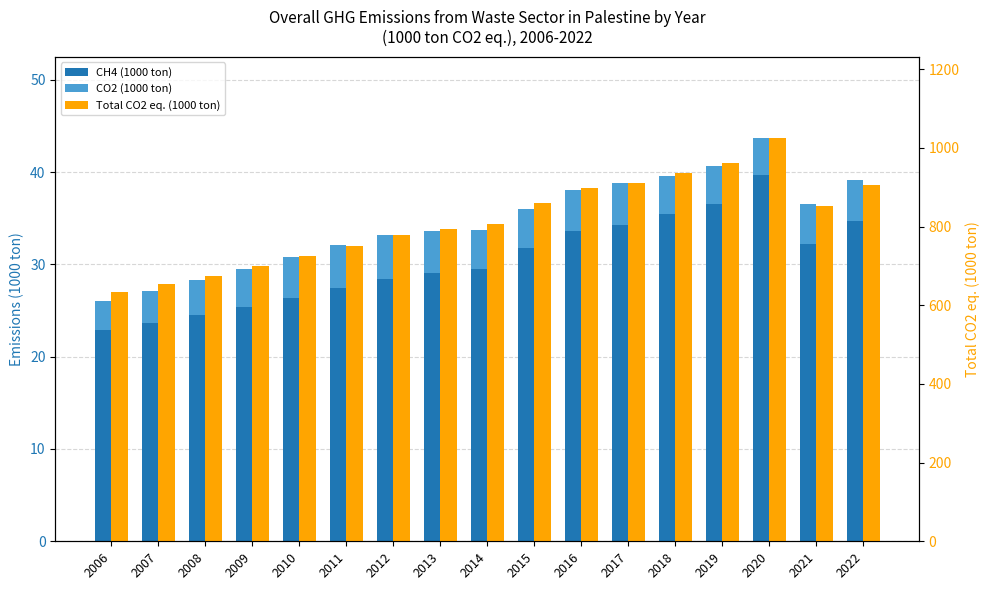

What is the value of the CH4 (1000 ton) bar at the 4th from the left?

25.4